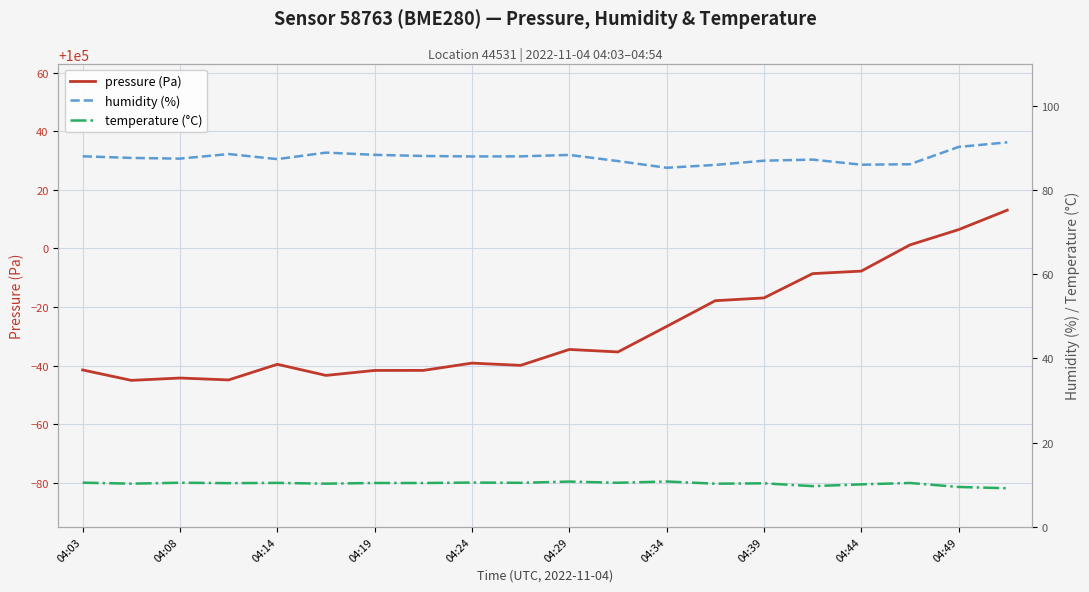

The value of pressure (Pa) at 04:44 is 151951.6. True or false?

False